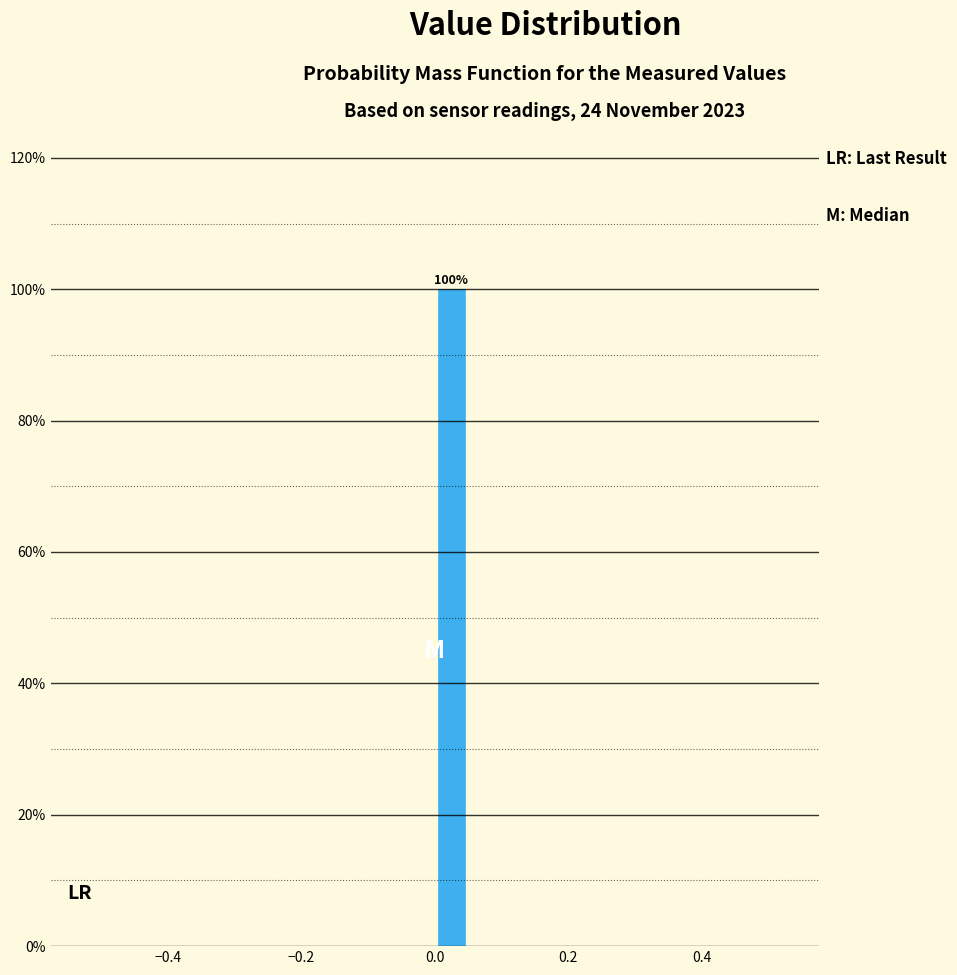

Around what value on the x-axis is the tallest bar? Give the approximate position of its centre, as read against the axis.

0.02